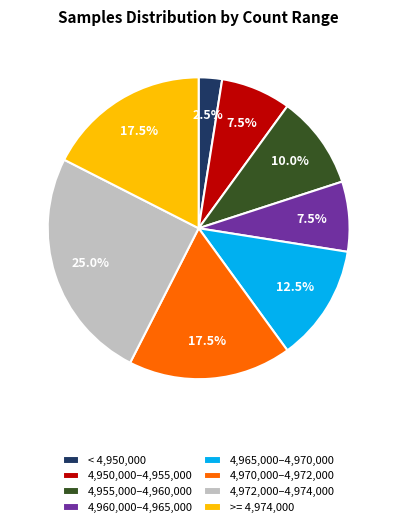

Which slice is the largest?

4,972,000–4,974,000